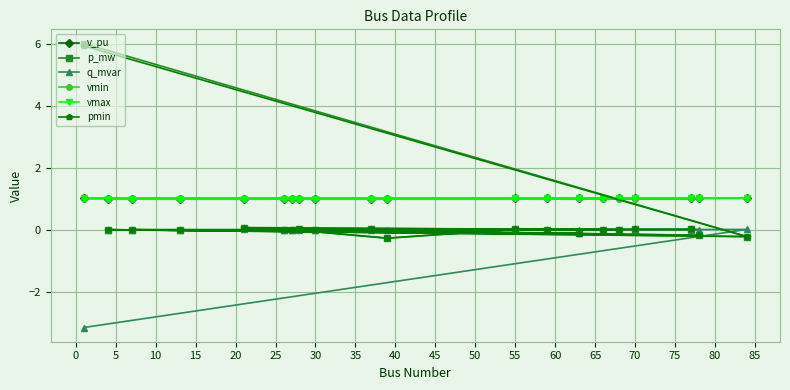

True or false: vmin has more than 2 points higher than both neighbors.

True